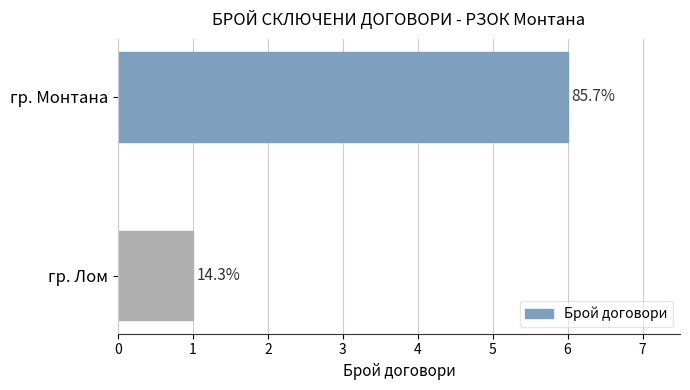

What is the difference between the maximum and minimum values?

5